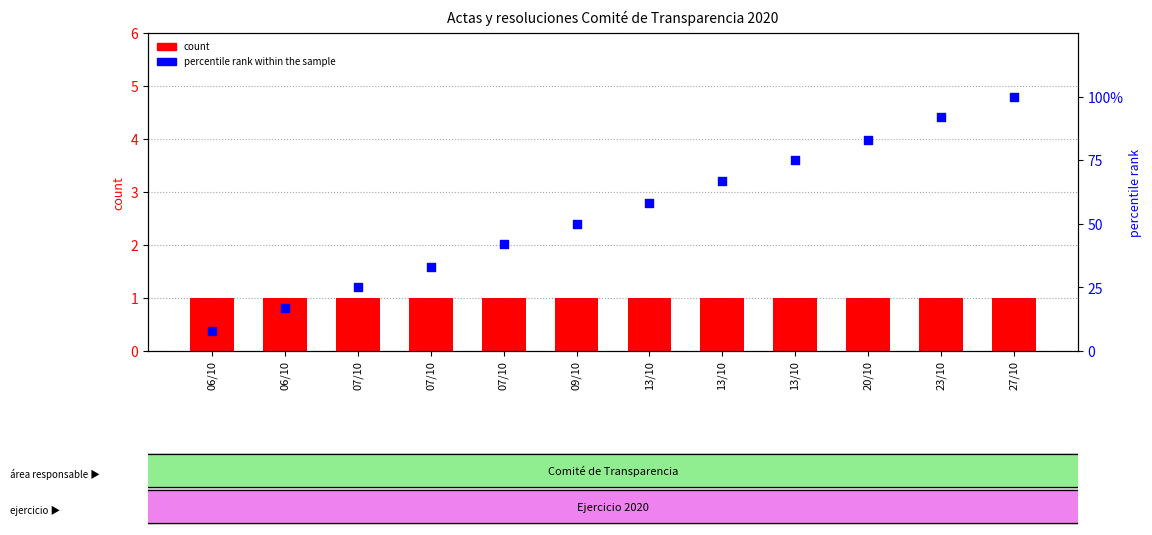

Which series has the widest spread of Y values?

percentile rank within the sample